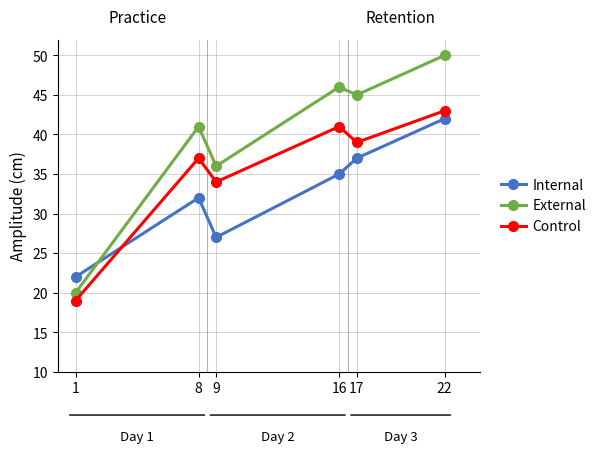

How many interior local valleys does the External series have?

2